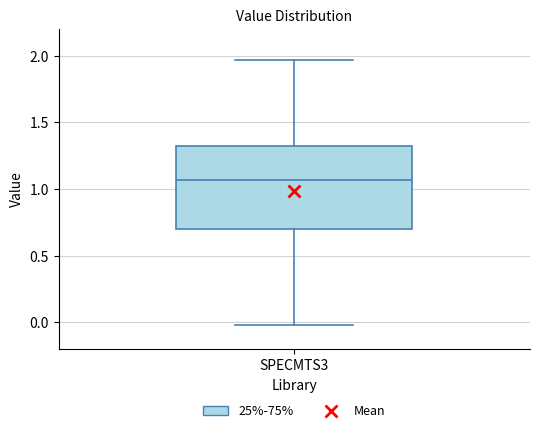

Read this box plot against the y-axis: the position of the median line, the range covered by the box, and the ends of both whiskers. The values are not printed on the chart, so give them approximately, as read against the axis.

median 1.05, box 0.70 to 1.35, whiskers 0.00 to 1.95